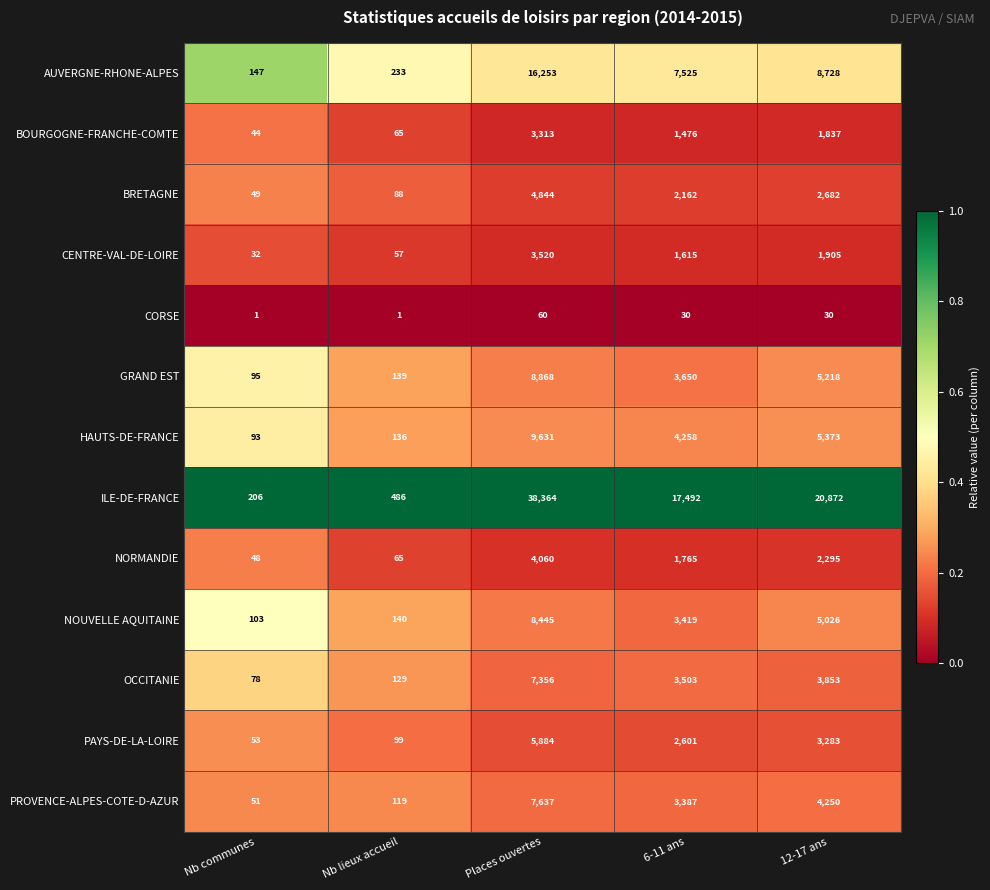

What is the maximum value for PAYS-DE-LA-LOIRE?

5884